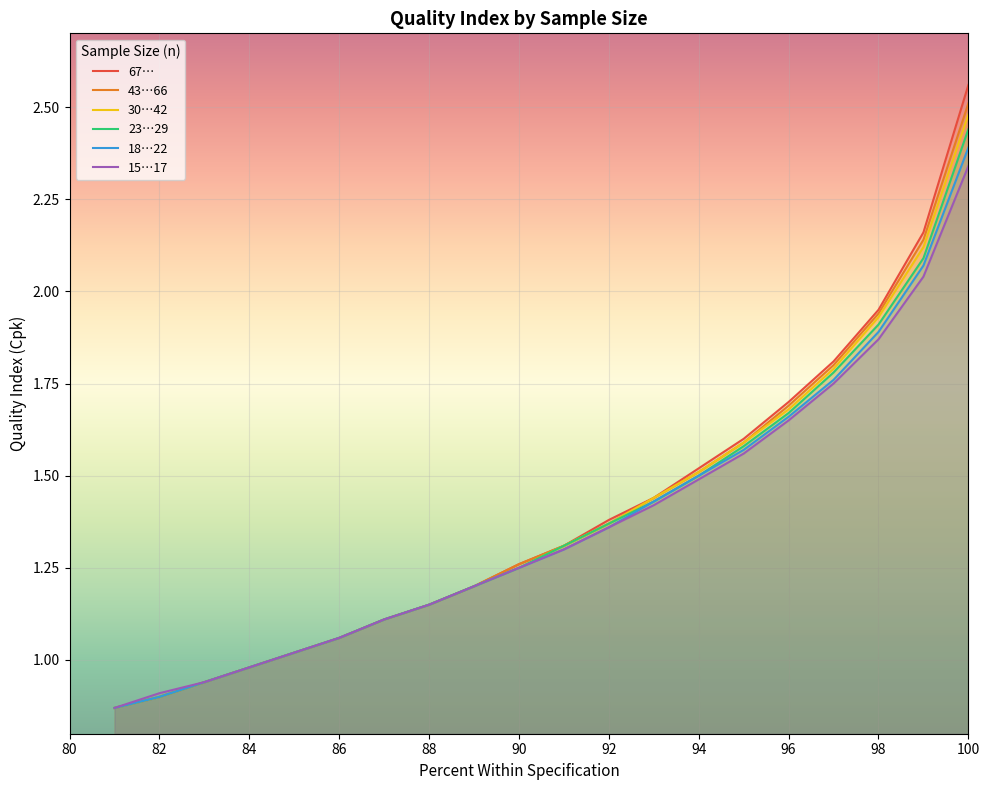

True or false: 43…66 and 23…29 intersect in this chart.

False